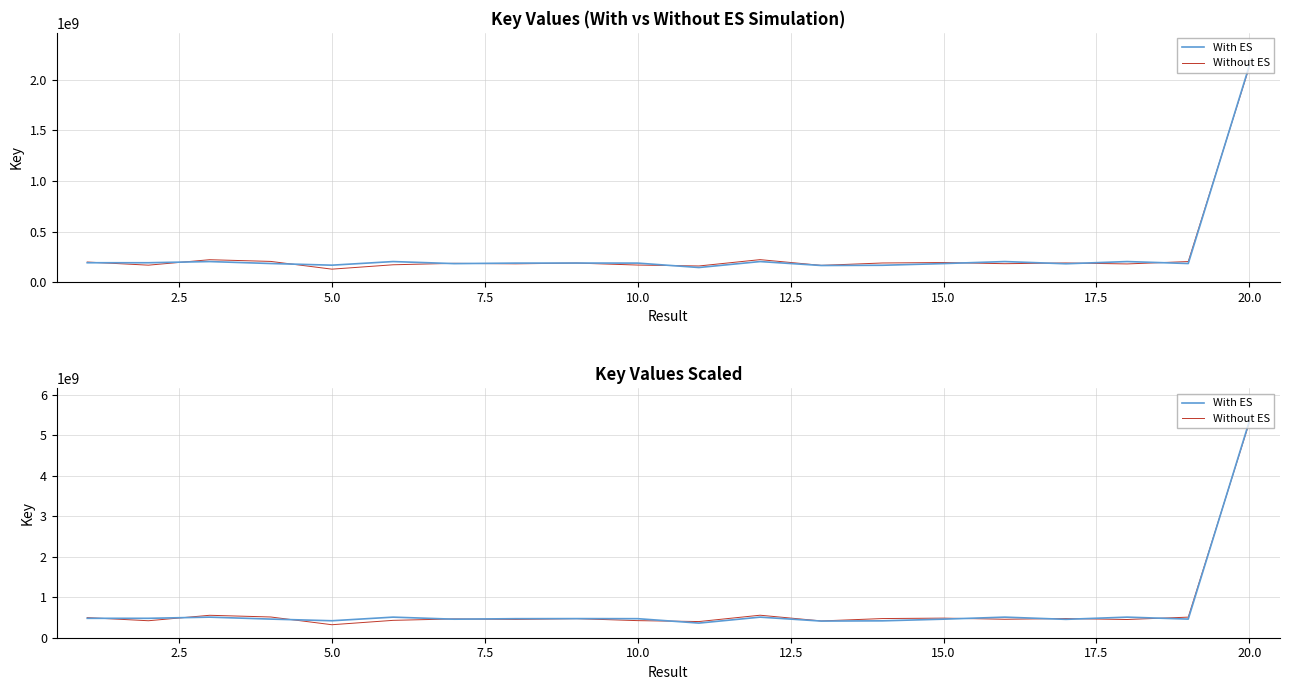

True or false: With ES and Without ES intersect in this chart.

True